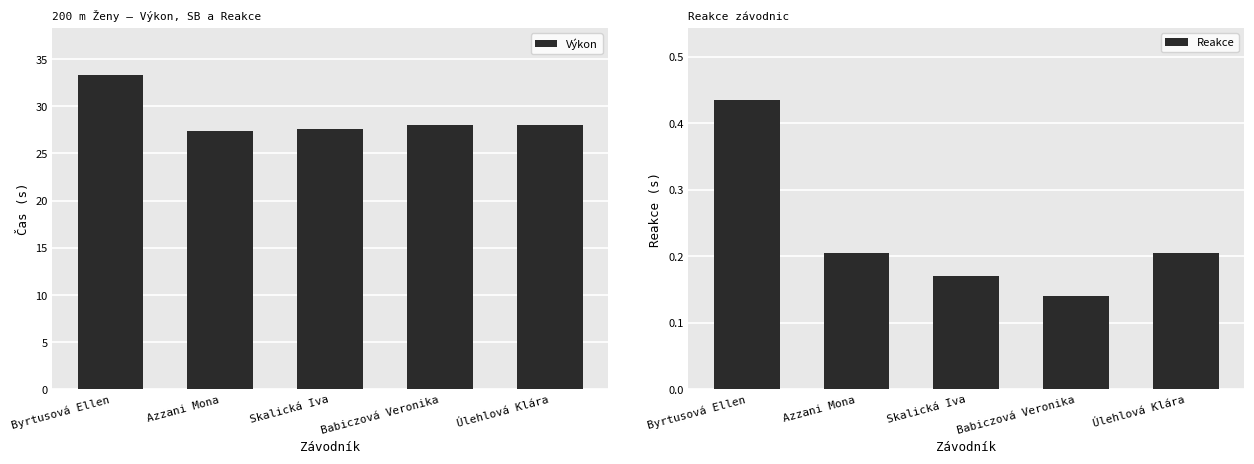

Count the number of categories in the chart.

5